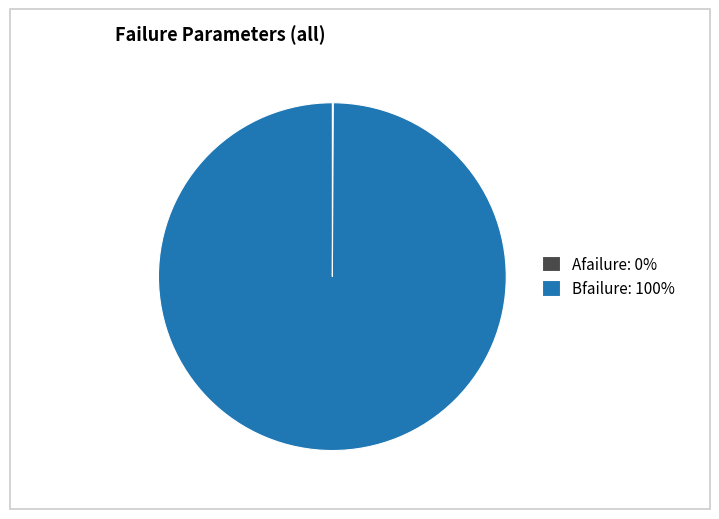

Is it true that Bfailure: 100% is 100% of the pie?

True